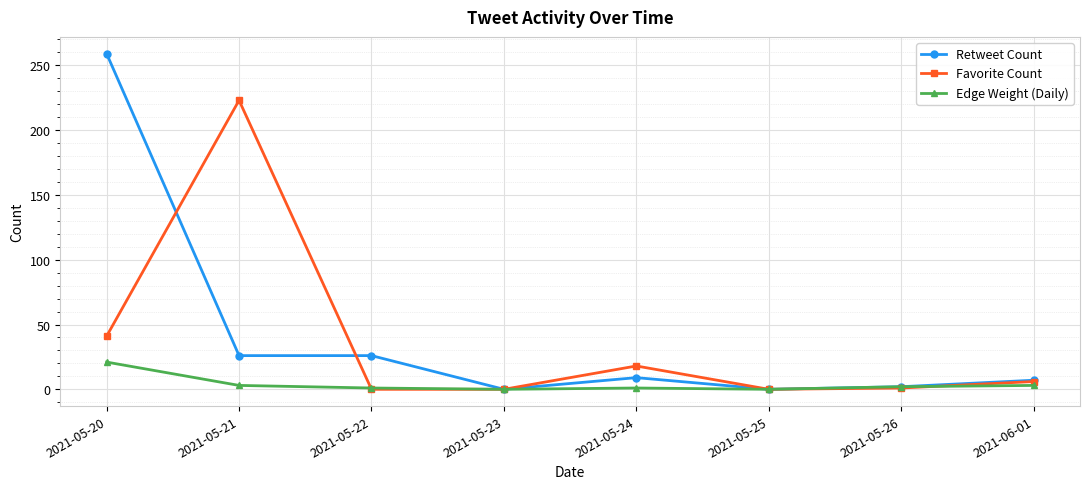

What is the maximum value for Retweet Count?

259